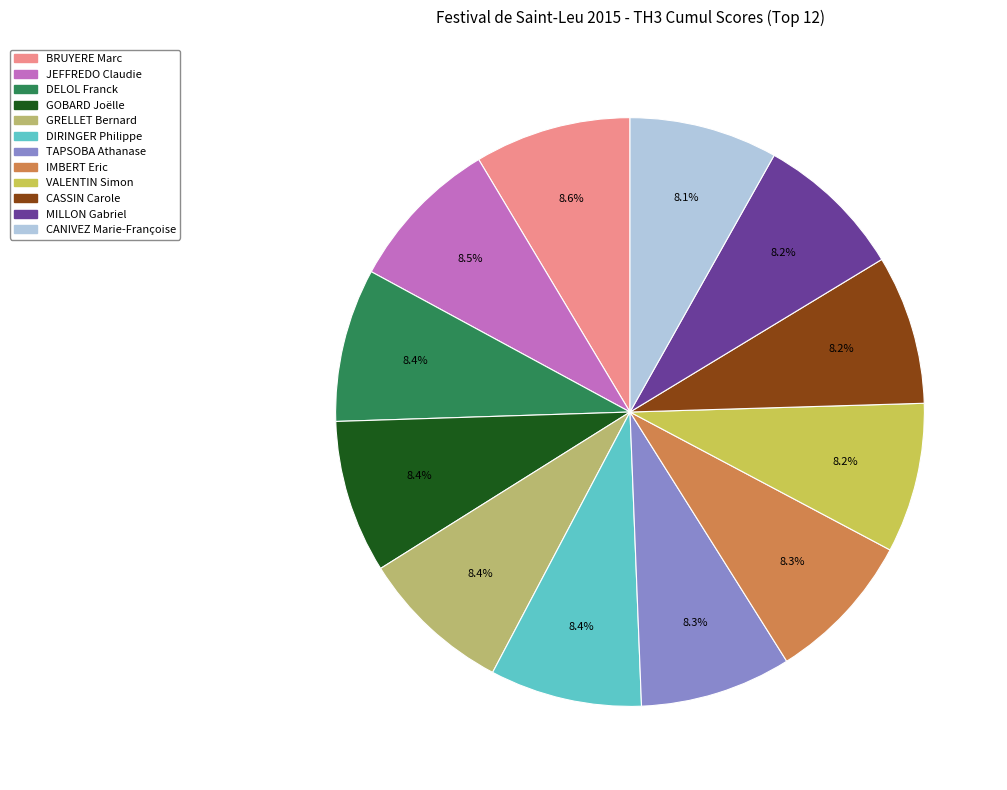

To the nearest percent, what is the average slice percentage?

8%